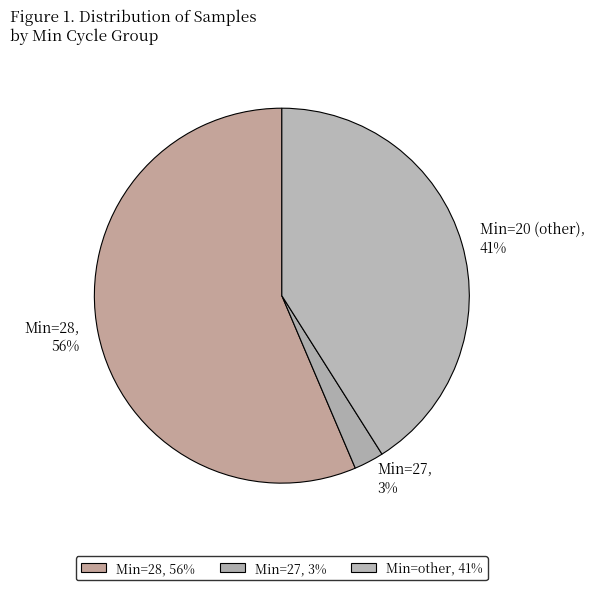

Which has a higher value, Min=28, 56% or Min=20 (other), 41%?

Min=28, 56%